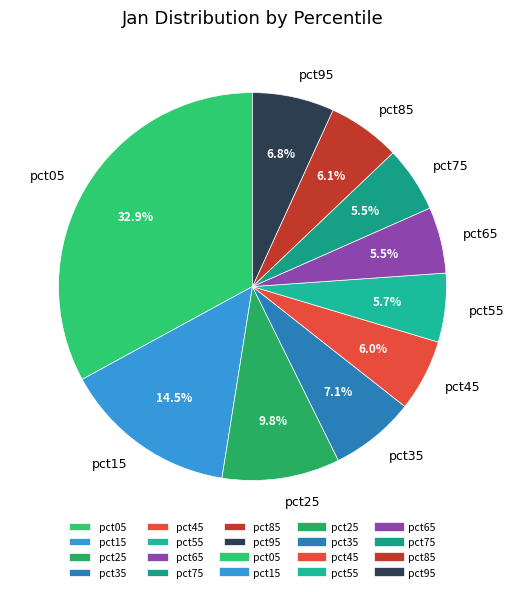

True or false: pct05 accounts for 33% of the total.

True